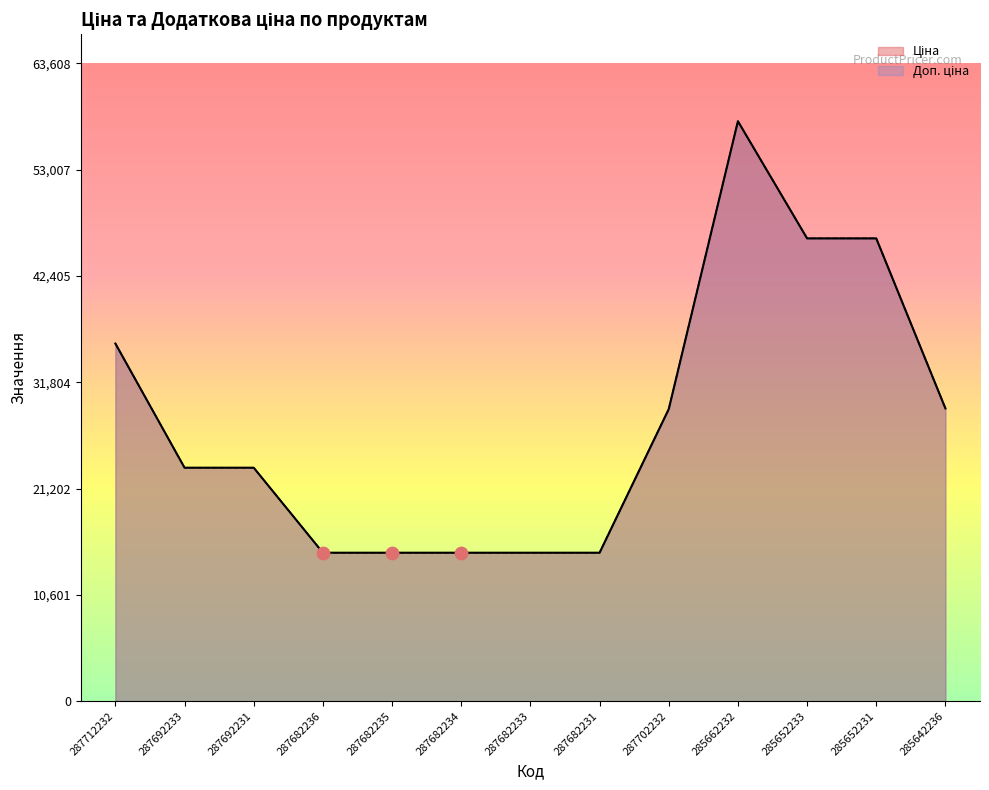

Which series has the largest total across all categories?

Ціна